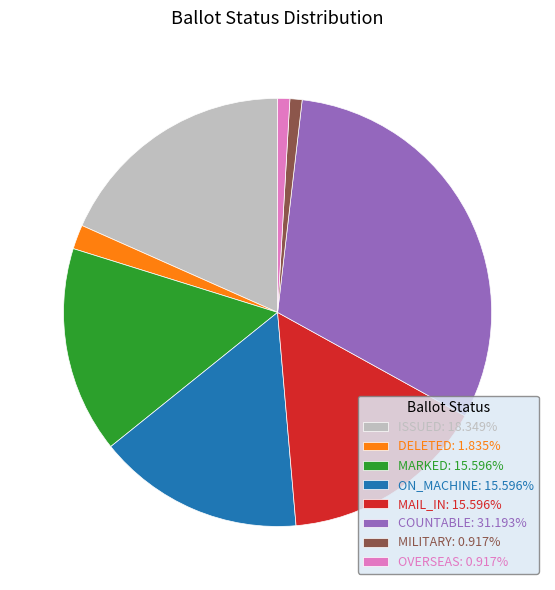

Does any single category account for the majority?

No